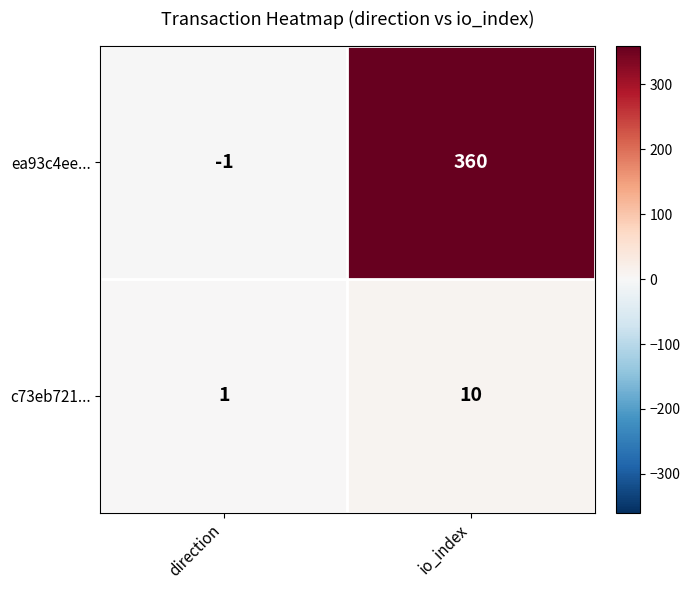

Reading right to left, list all the values displayed in this chart.

ea93c4ee...: io_index=360	direction=-1
c73eb721...: io_index=10	direction=1